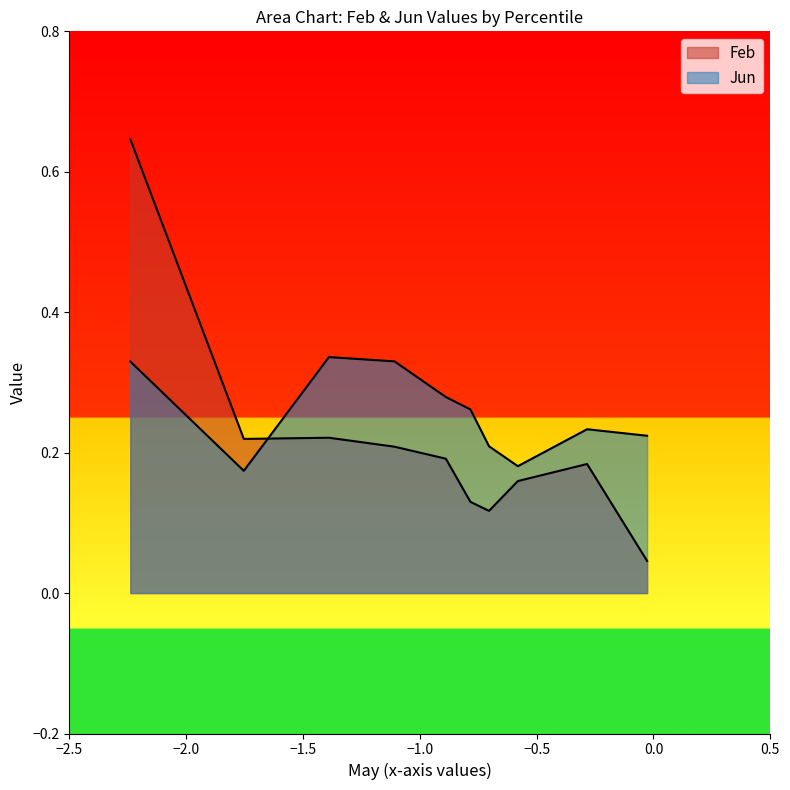

After their last crossing, which series has the higher values: Jun or Feb?

Jun